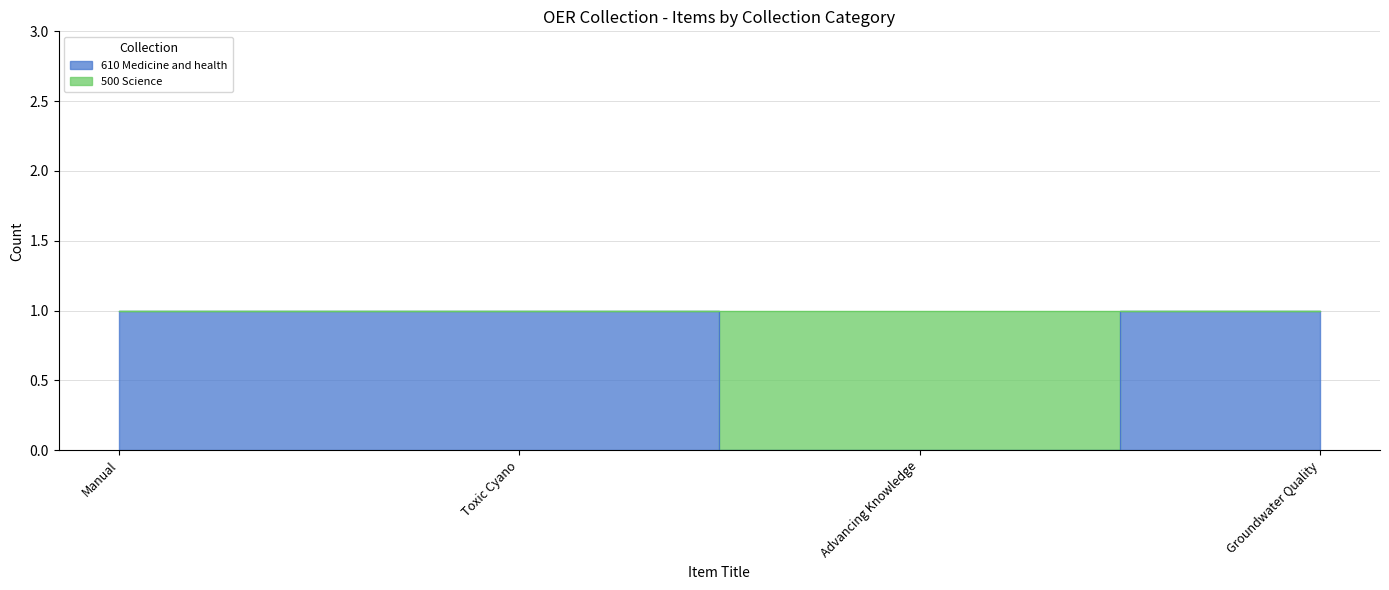

Which label corresponds to the smallest value in the chart?

Advancing Knowledge